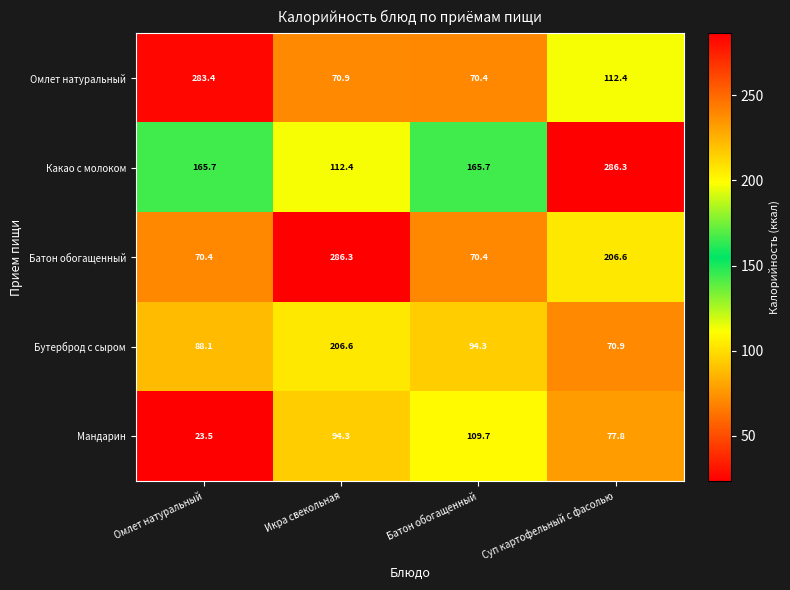

Reading right to left, transcribe all the data shown in this chart.

Омлет натуральный: Суп картофельный с фасолью=112.4	Батон обогащенный=70.4	Икра свекольная=70.9	Омлет натуральный=283.4
Какао с молоком: Суп картофельный с фасолью=286.3	Батон обогащенный=165.7	Икра свекольная=112.4	Омлет натуральный=165.7
Батон обогащенный: Суп картофельный с фасолью=206.6	Батон обогащенный=70.4	Икра свекольная=286.3	Омлет натуральный=70.4
Бутерброд с сыром: Суп картофельный с фасолью=70.9	Батон обогащенный=94.3	Икра свекольная=206.6	Омлет натуральный=88.1
Мандарин: Суп картофельный с фасолью=77.8	Батон обогащенный=109.7	Икра свекольная=94.3	Омлет натуральный=23.5